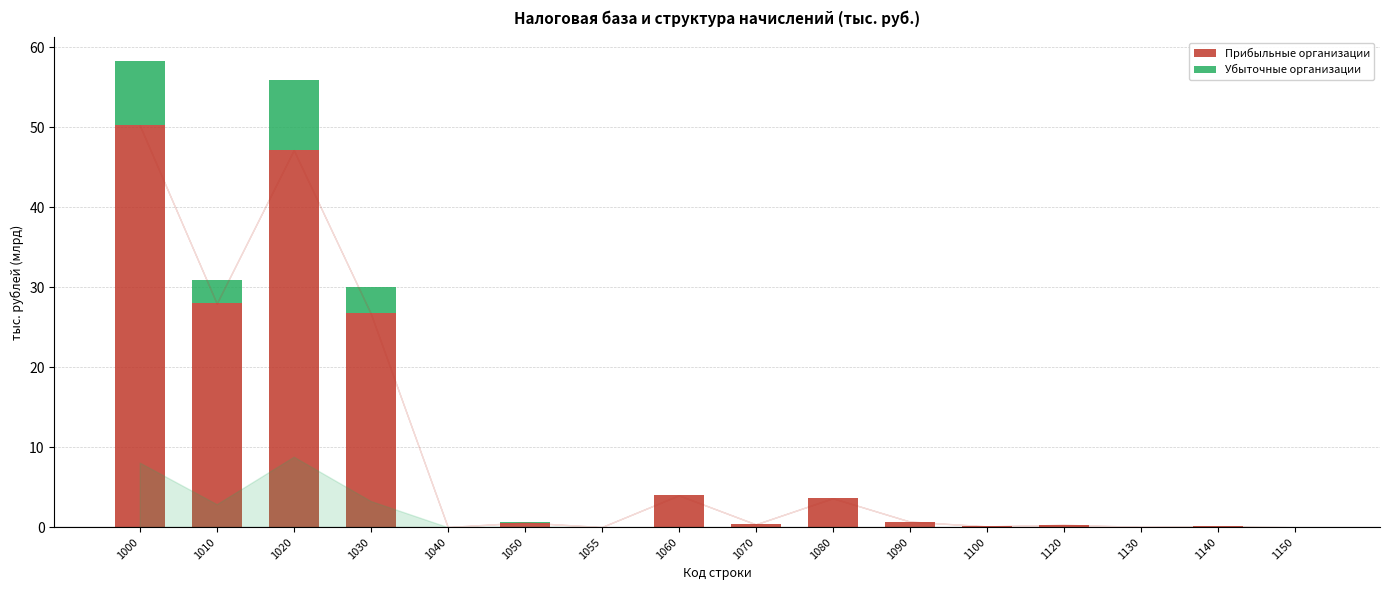

At which category is the sum across all series the highest?

1000